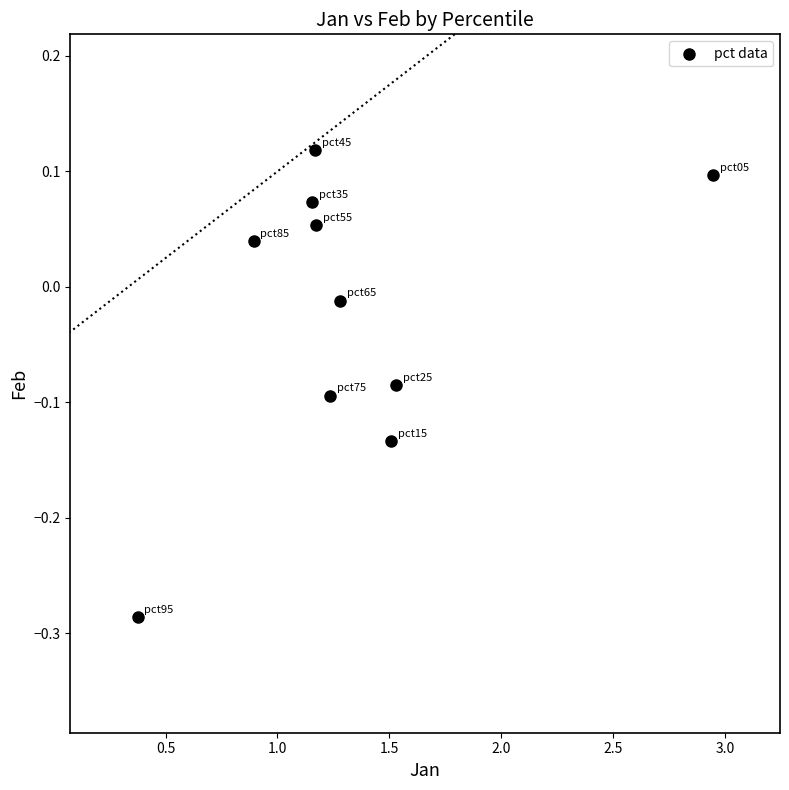

What is the average X value?

1.3